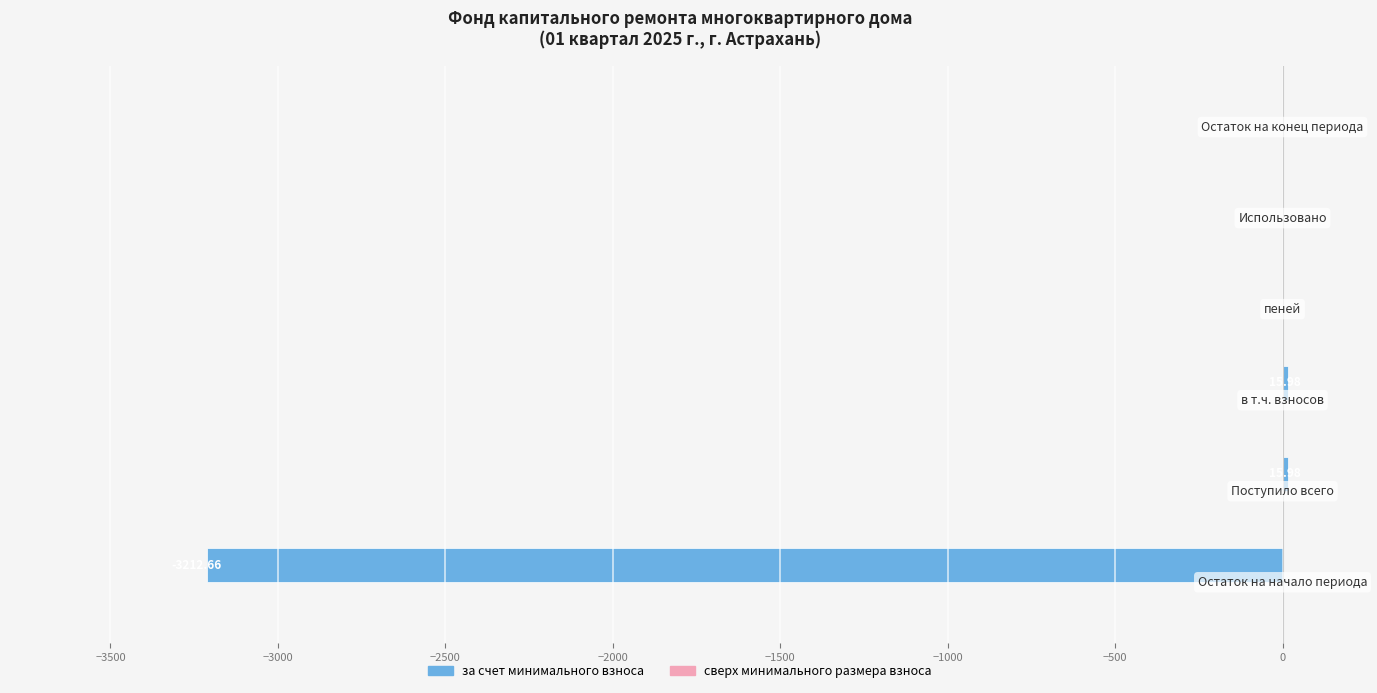

What is the sum of all values?

-3180.7